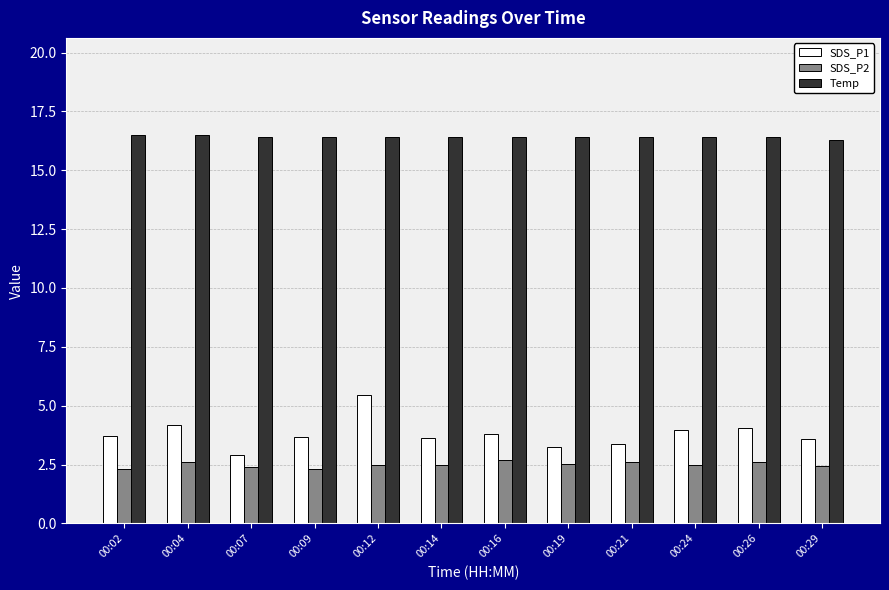

Is it true that SDS_P2 equals 3.6 at 00:12?

False